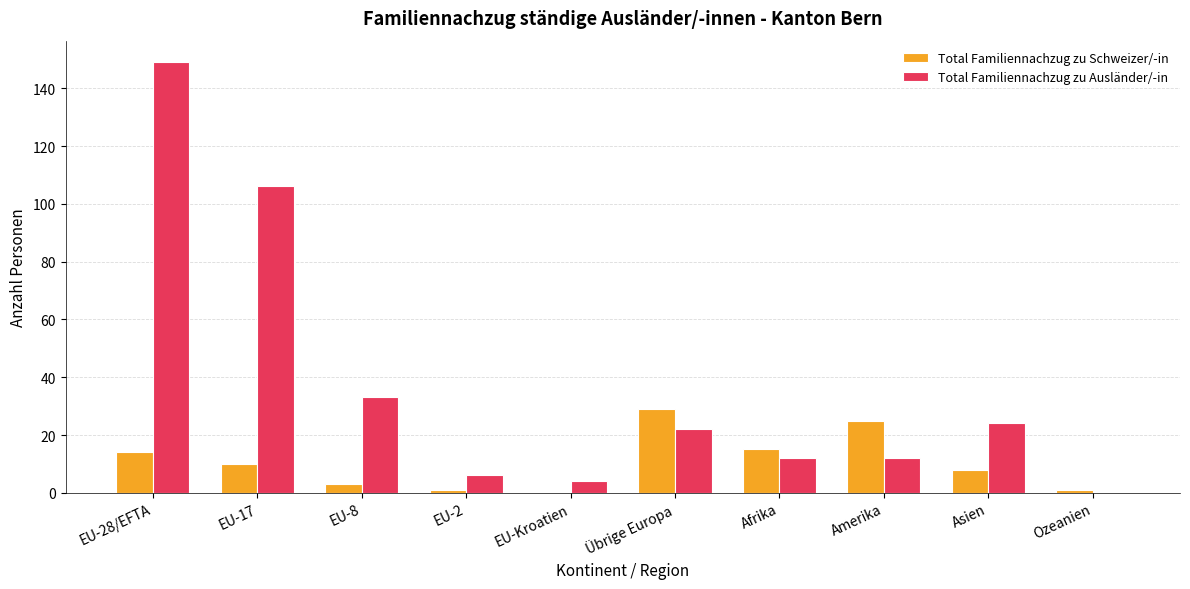

What is the sum of the Total Familiennachzug zu Schweizer/-in values at Amerika and Afrika?

40